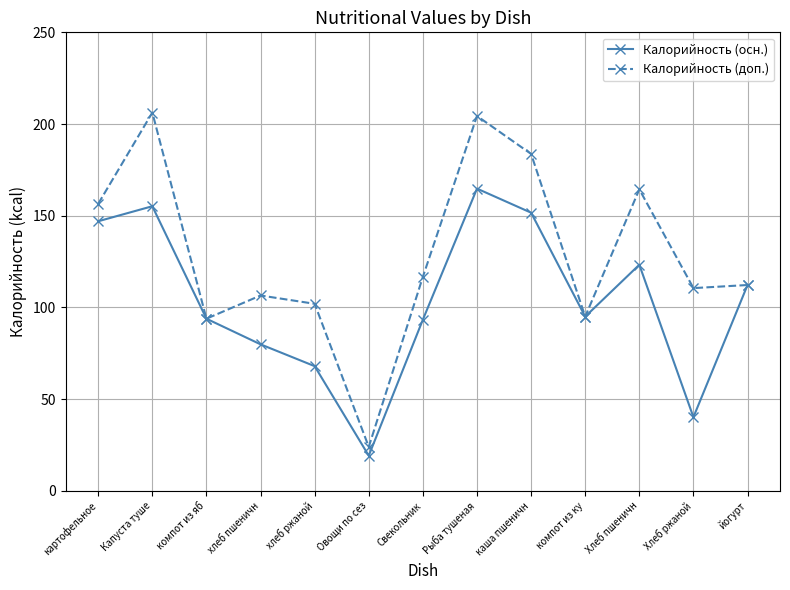

What is the difference between the maximum and second lowest values in the Калорийность (осн.) series?

124.6